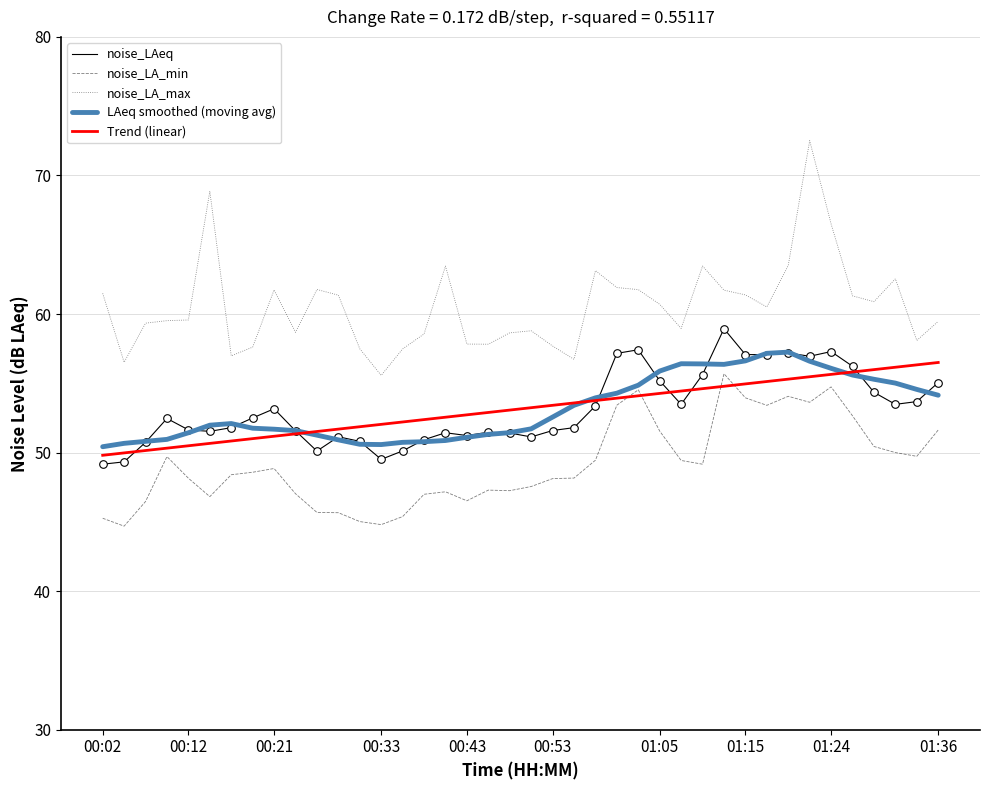

Which series has the largest total across all categories?

noise_LA_max